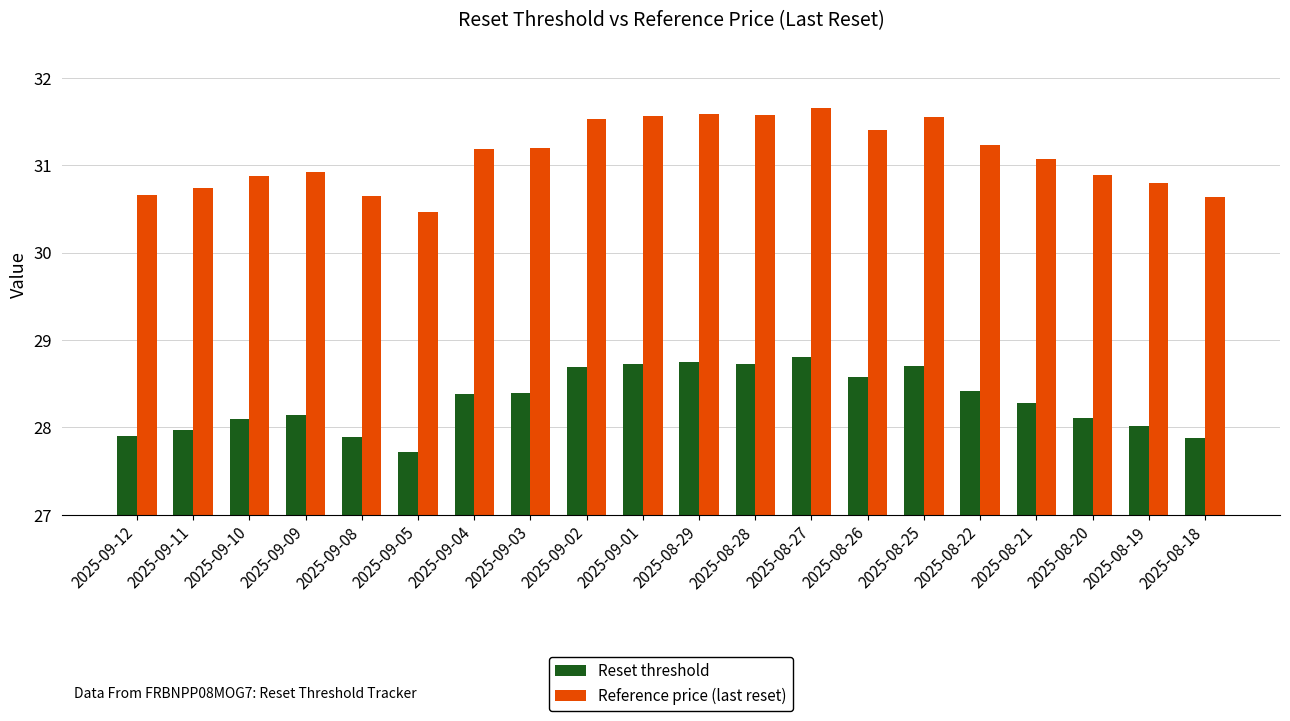

What is the label of the 16th bar from the right?

2025-09-08